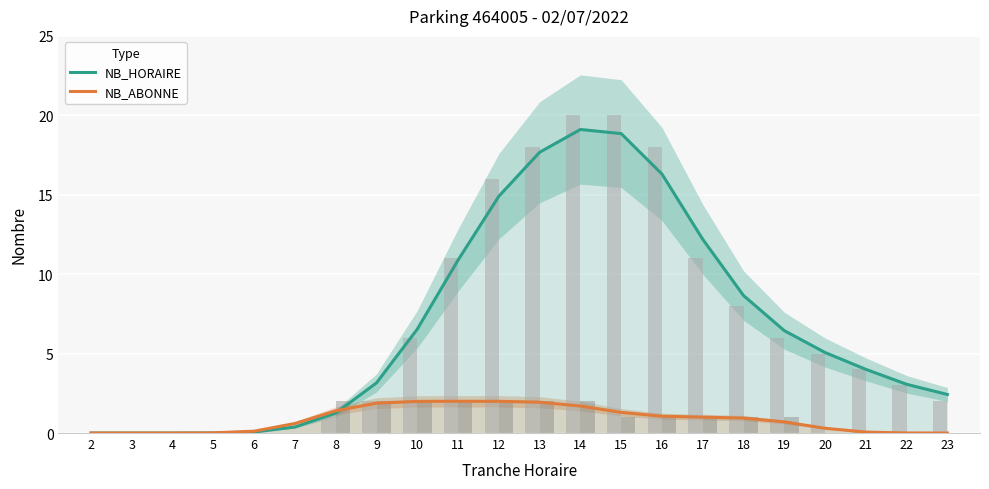

What is the maximum value shown in the chart?

19.1